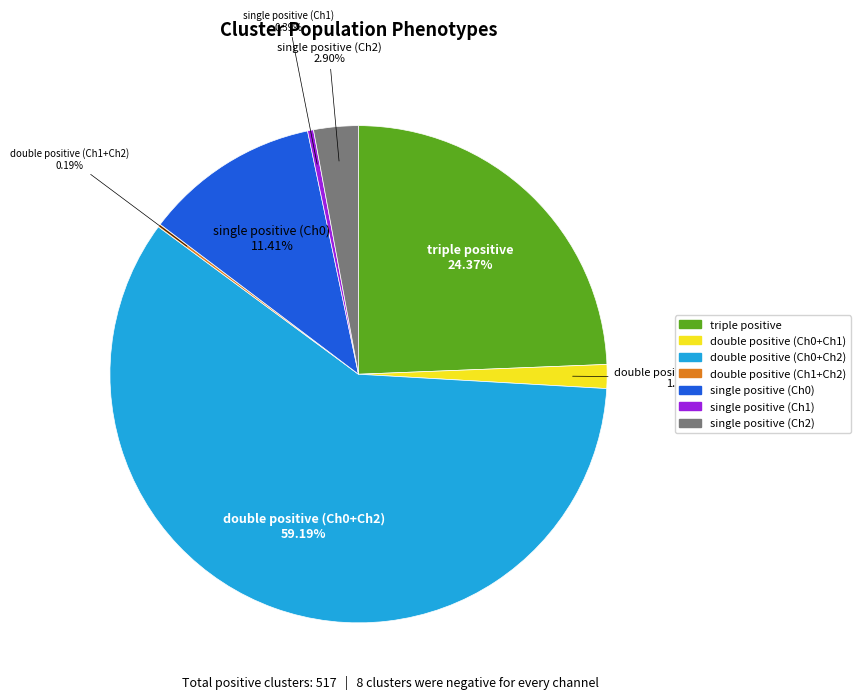

What is the largest slice in the pie chart?

double positive (Ch0+Ch2)